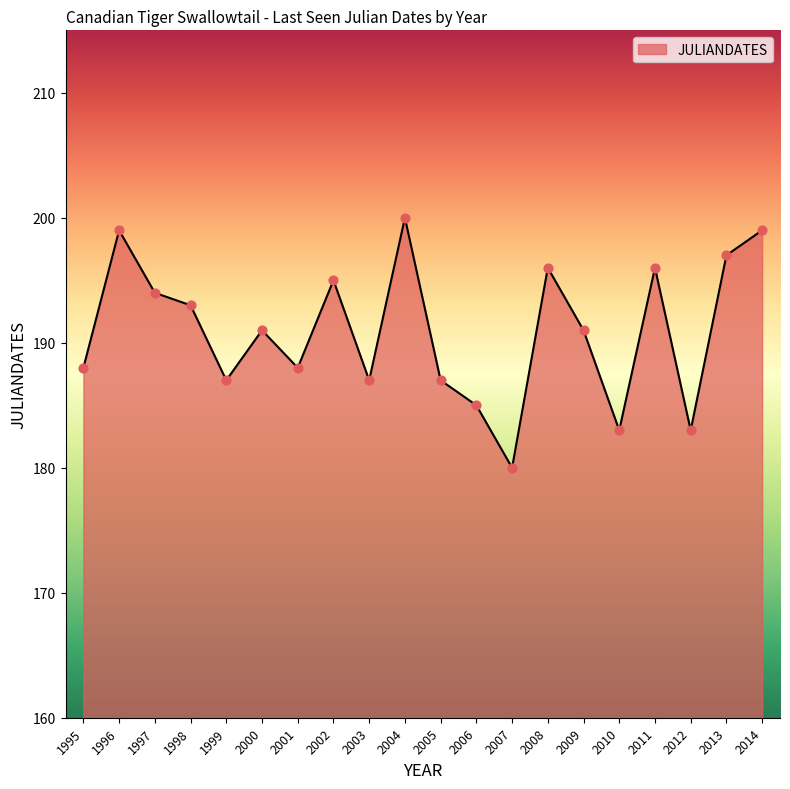

Between 2003 and 2008, which is larger?

2008